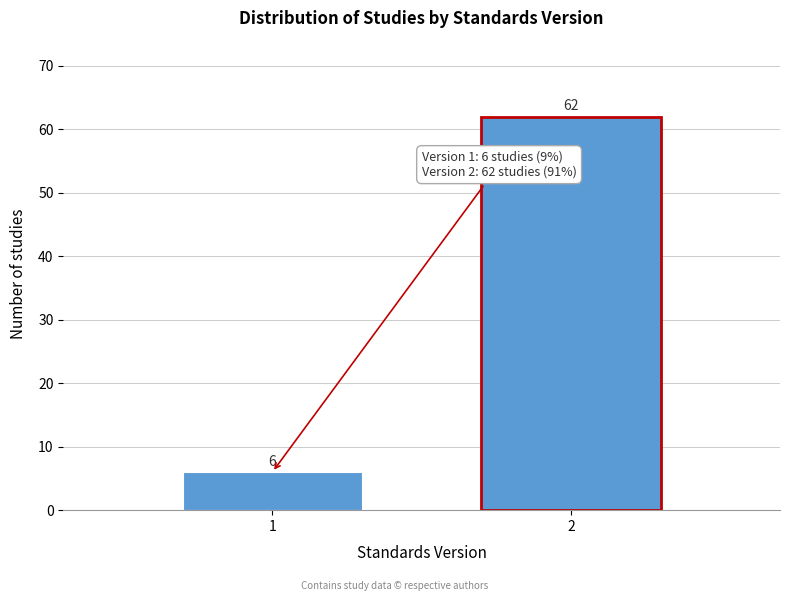

Reading left to right, list all the values displayed in this chart.

1=6	2=62